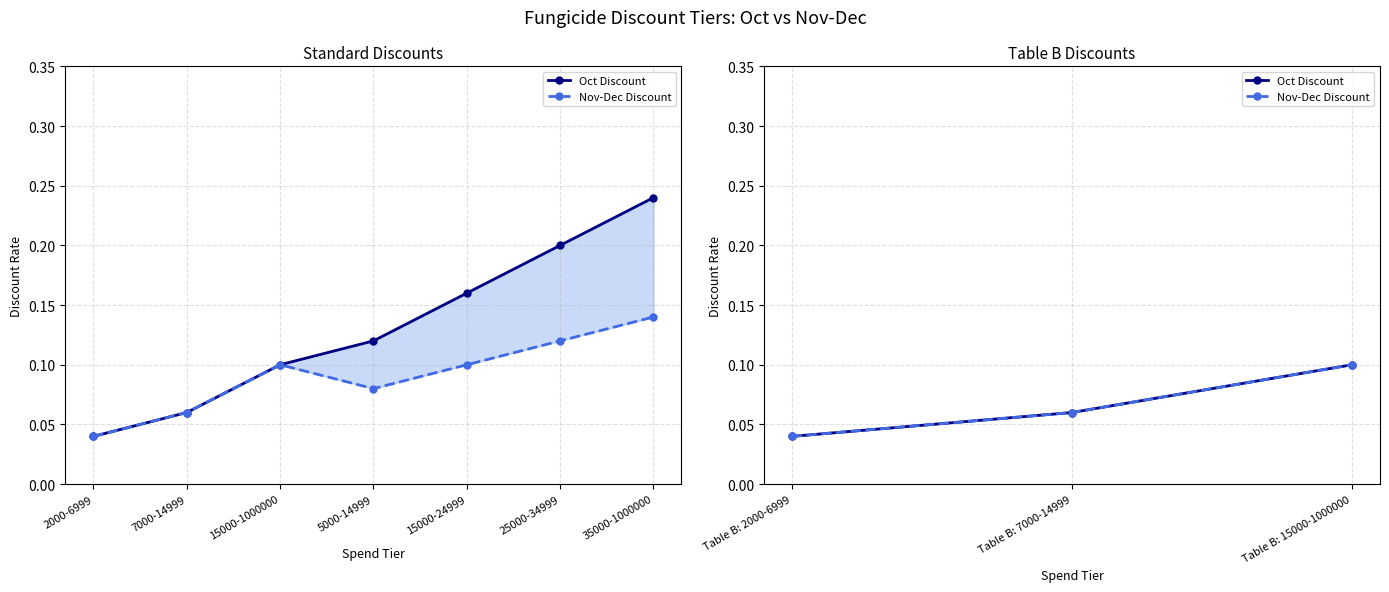

True or false: Nov-Dec Discount has a value of 0.1 at Table B: 15000-1000000.

False